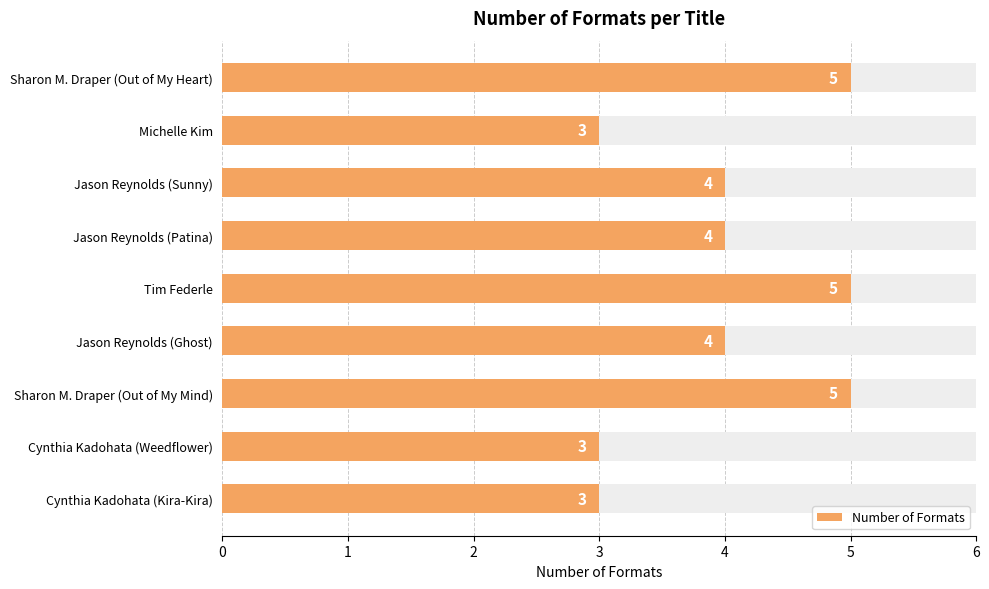

Between Cynthia Kadohata (Kira-Kira) and Cynthia Kadohata (Weedflower), which is larger?

Cynthia Kadohata (Kira-Kira)